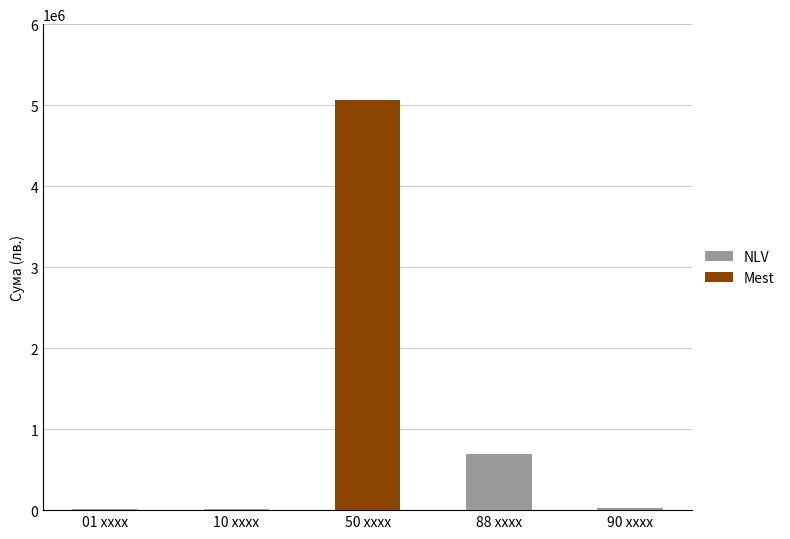

At which category is the sum across all series the highest?

50 xxxx